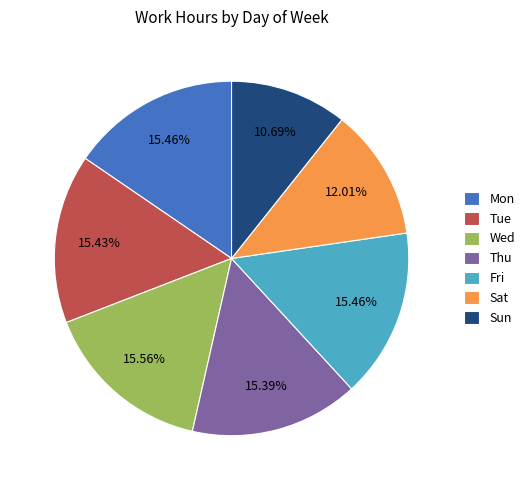

Which slice is the smallest?

Sun